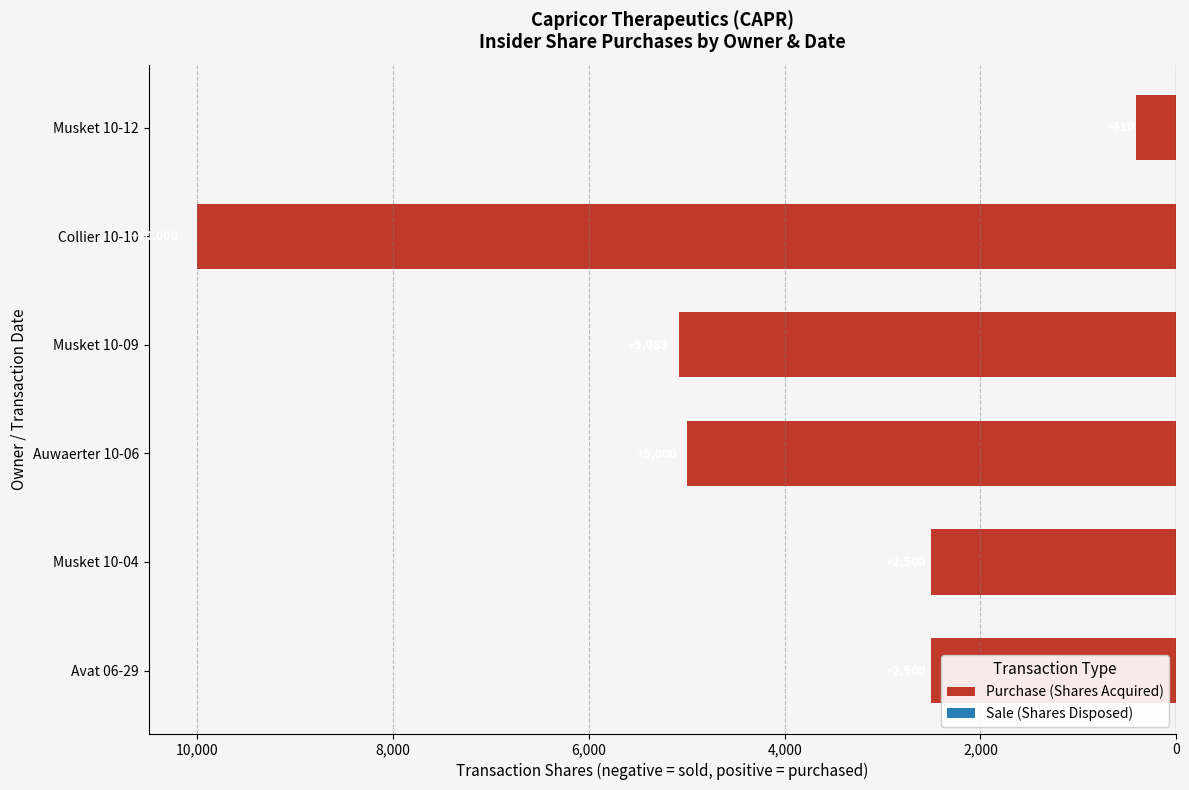

Are the bars grouped side by side (vs. stacked)?

No